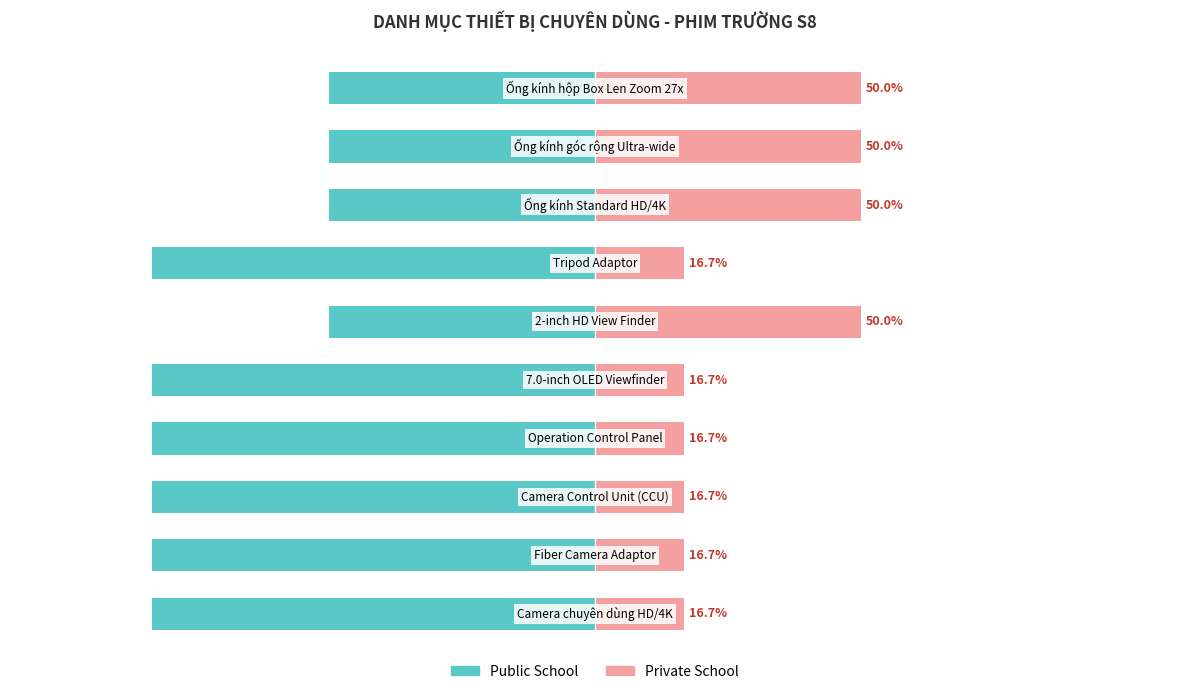

Reading right to left, what are all the values shown in this chart?

Public School: -50.0	-50.0	-50.0	-83.3	-50.0	-83.3	-83.3	-83.3	-83.3	-83.3
Private School: 50.0	50.0	50.0	16.7	50.0	16.7	16.7	16.7	16.7	16.7